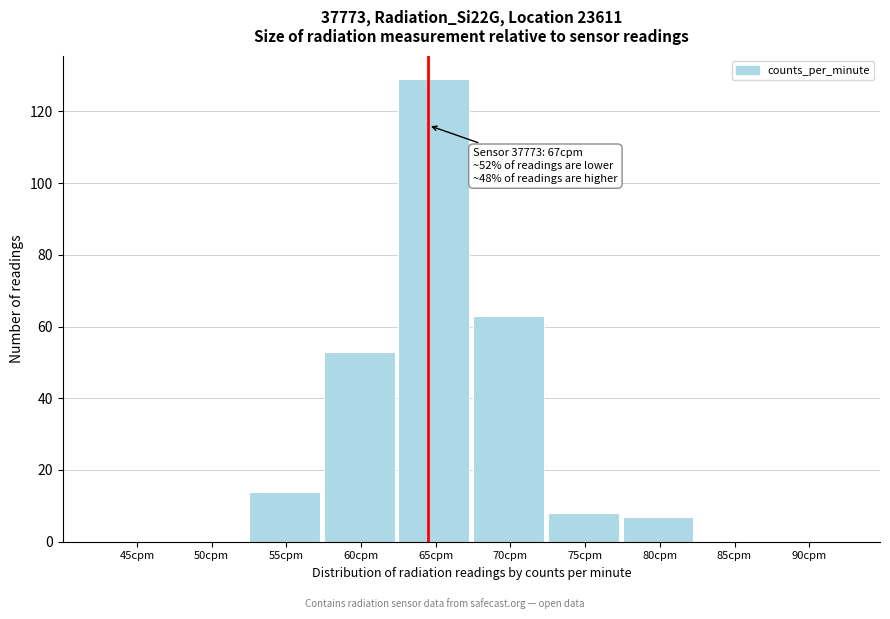

Reading left to right, list all the values displayed in this chart.

45cpm=0	50cpm=0	55cpm=14	60cpm=53	65cpm=129	70cpm=63	75cpm=8	80cpm=7	85cpm=0	90cpm=0